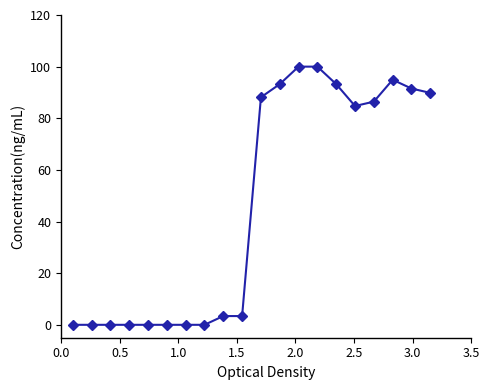

Does the chart have visible grid lines?

No